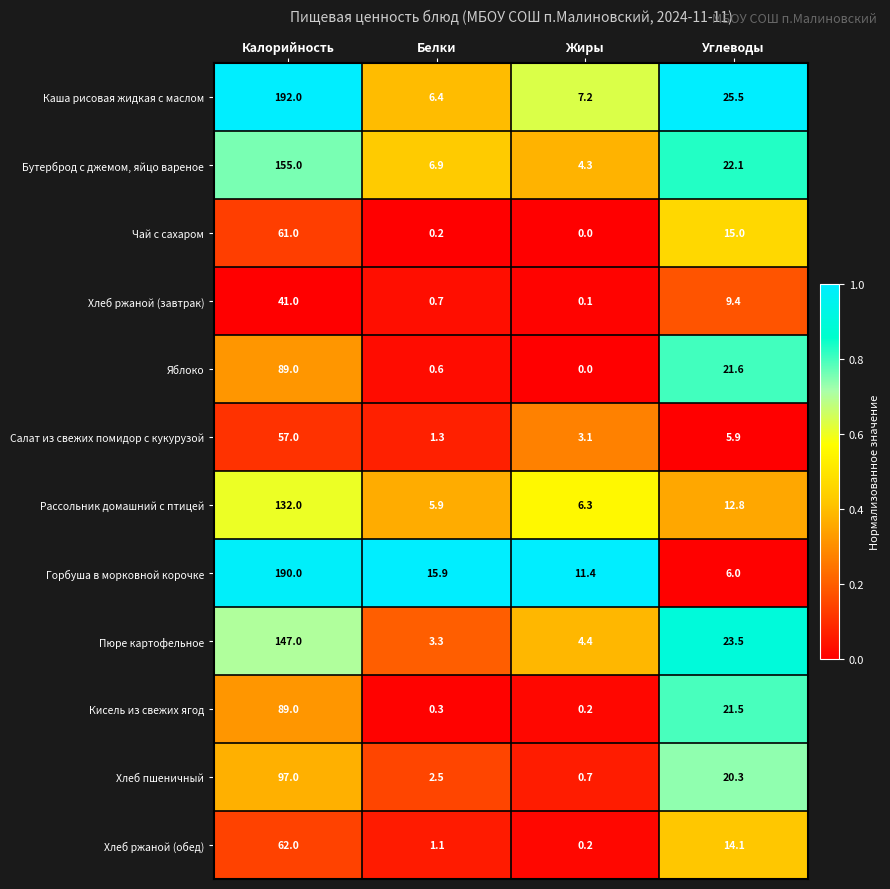

What is the spread (max minus min) of values at Жиры?

11.4